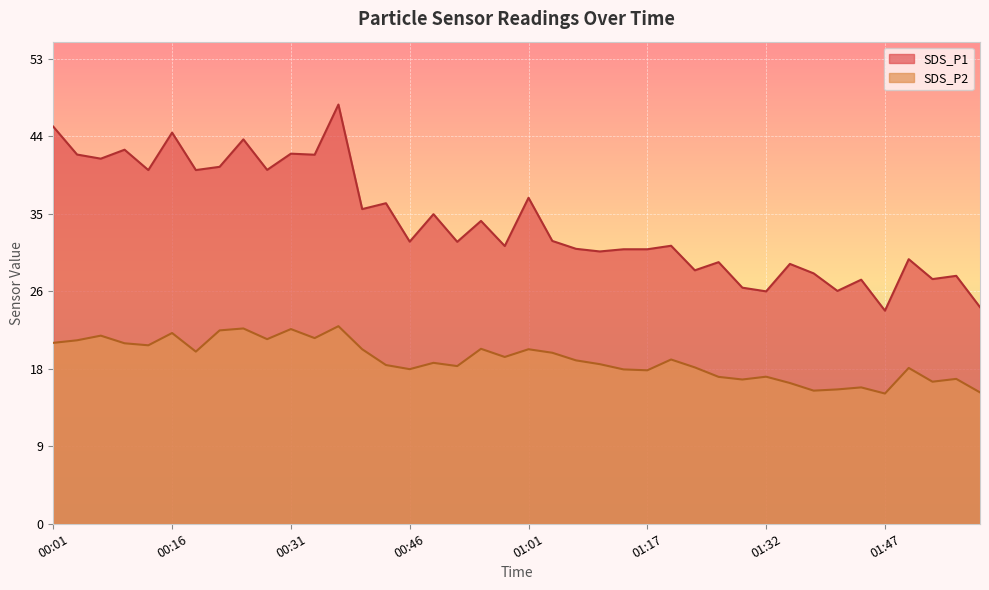

Reading right to left, extract all data points from this chart.

SDS_P1: 01:59=24.7	01:56=28.3	01:53=27.9	01:50=30.2	01:47=24.3	01:44=27.8	01:41=26.6	01:38=28.6	01:35=29.6	01:32=26.5	01:29=26.9	01:26=29.8	01:23=28.9	01:20=31.7	01:17=31.3	01:14=31.3	01:11=31.1	01:08=31.4	01:05=32.2	01:01=37.2	00:58=31.7	00:55=34.5	00:52=32.1	00:49=35.3	00:46=32.2	00:43=36.5	00:40=35.9	00:37=47.8	00:34=42.1	00:31=42.2	00:28=40.4	00:25=43.8	00:22=40.7	00:19=40.3	00:16=44.6	00:13=40.3	00:10=42.6	00:07=41.6	00:04=42.1	00:01=45.3
SDS_P2: 01:59=15.0	01:56=16.5	01:53=16.2	01:50=17.8	01:47=14.8	01:44=15.6	01:41=15.3	01:38=15.2	01:35=16.1	01:32=16.8	01:29=16.4	01:26=16.8	01:23=17.8	01:20=18.7	01:17=17.5	01:14=17.6	01:11=18.2	01:08=18.6	01:05=19.5	01:01=19.9	00:58=19.0	00:55=19.9	00:52=18.0	00:49=18.4	00:46=17.6	00:43=18.1	00:40=19.9	00:37=22.5	00:34=21.2	00:31=22.2	00:28=21.1	00:25=22.3	00:22=22.1	00:19=19.6	00:16=21.8	00:13=20.4	00:10=20.6	00:07=21.4	00:04=20.9	00:01=20.6